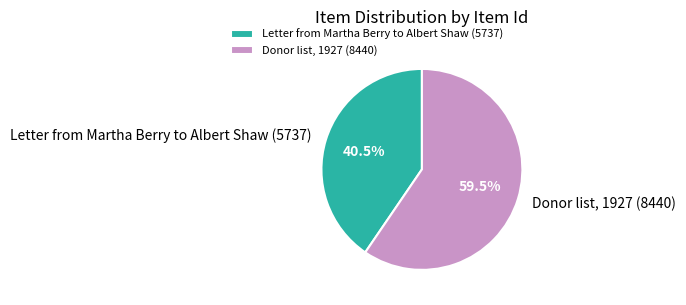

How many segments does this pie chart have?

2